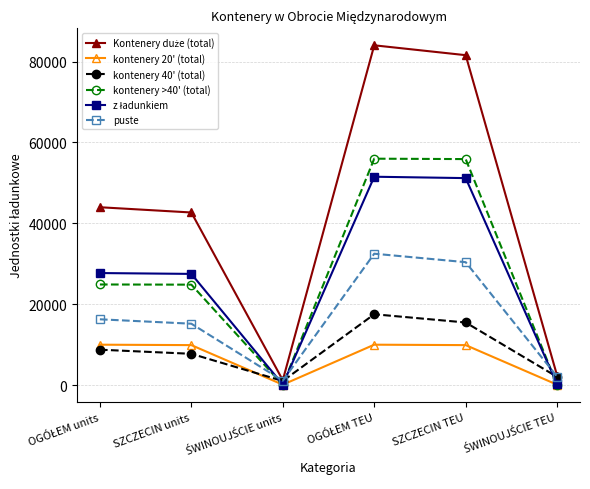

At how many categories does at least one series exceed 40908?

4